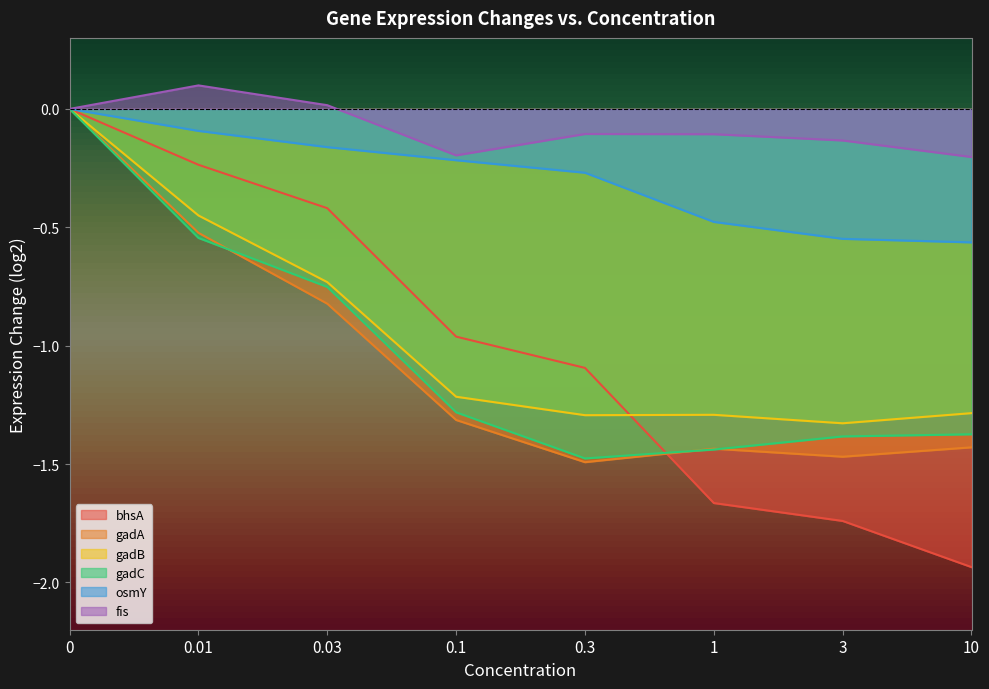

The value of gadC at 1 is -2.4. True or false?

False